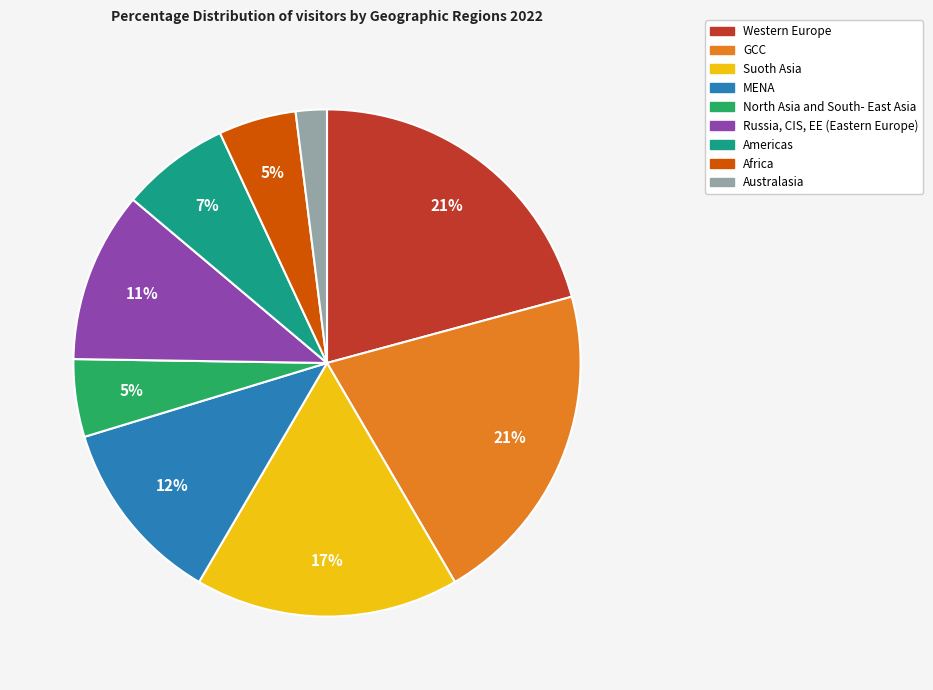

True or false: Western Europe accounts for 21% of the total.

True